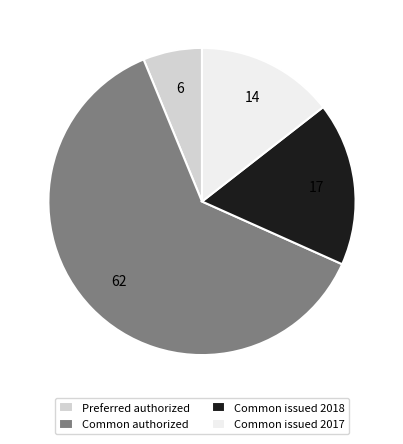

Combined, do Common authorized and Common issued 2018 account for over 50%?

Yes